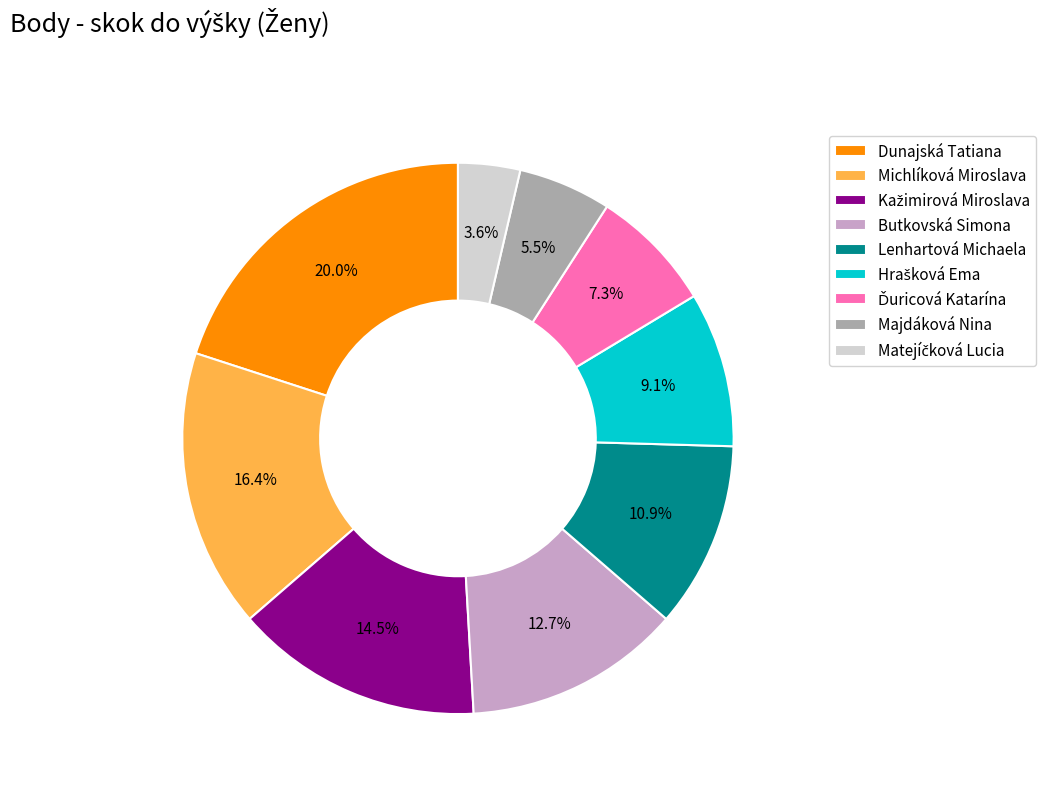

Is there a majority slice in this chart?

No